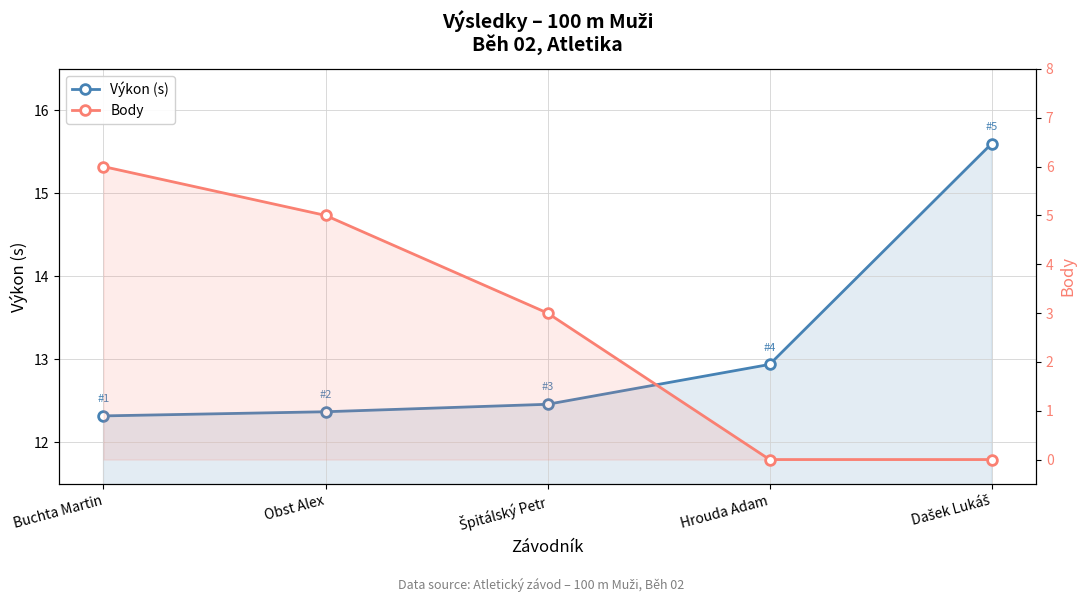

List the labels in order of Body value, largest first.

Buchta Martin, Obst Alex, Špitálský Petr, Hrouda Adam, Dašek Lukáš